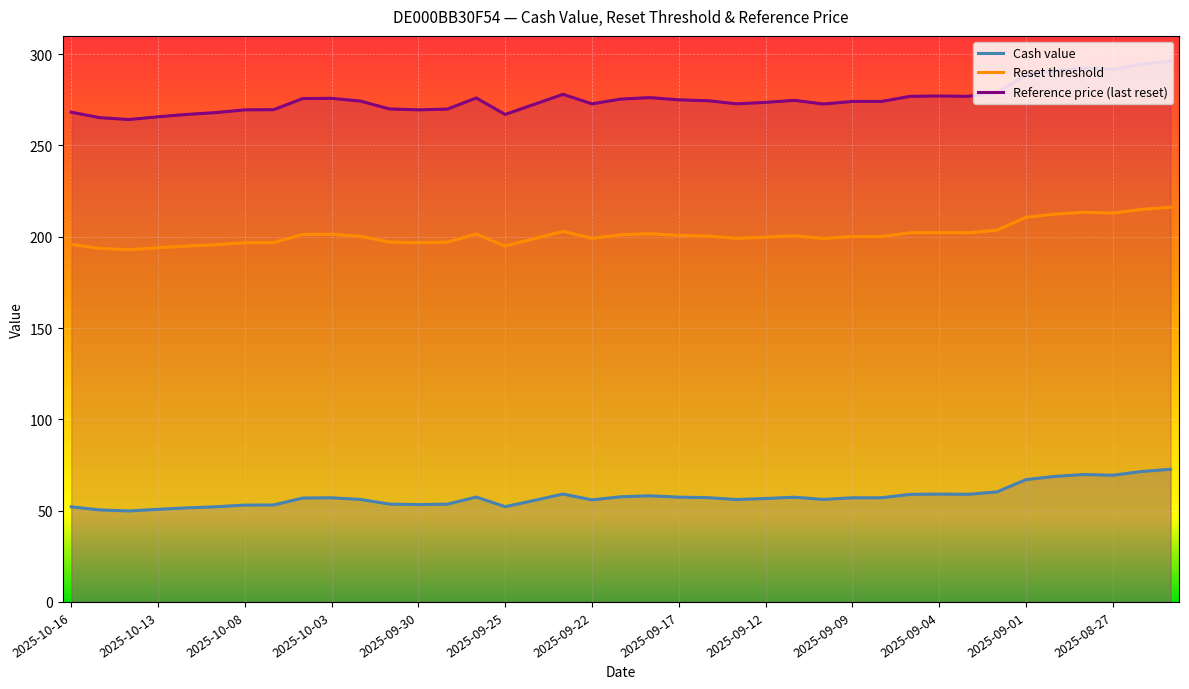

In Reference price (last reset), how many points are lower than both neighbors (excluding endpoints)?

8